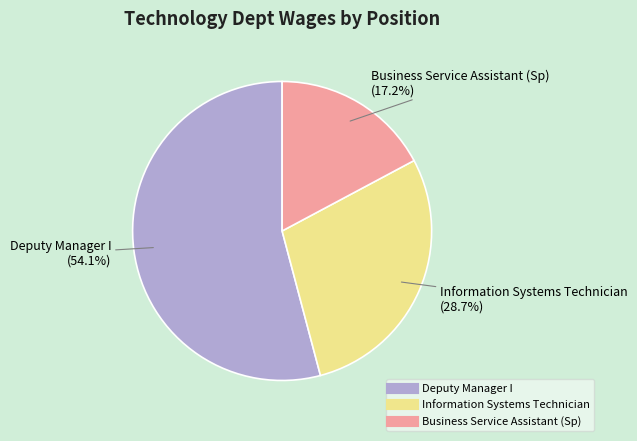

Which slice represents more than half of the pie?

Deputy Manager I